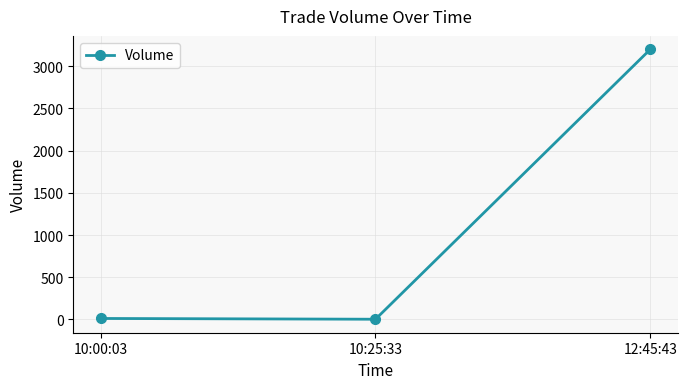

The value at 12:45:43 is 3200. True or false?

True